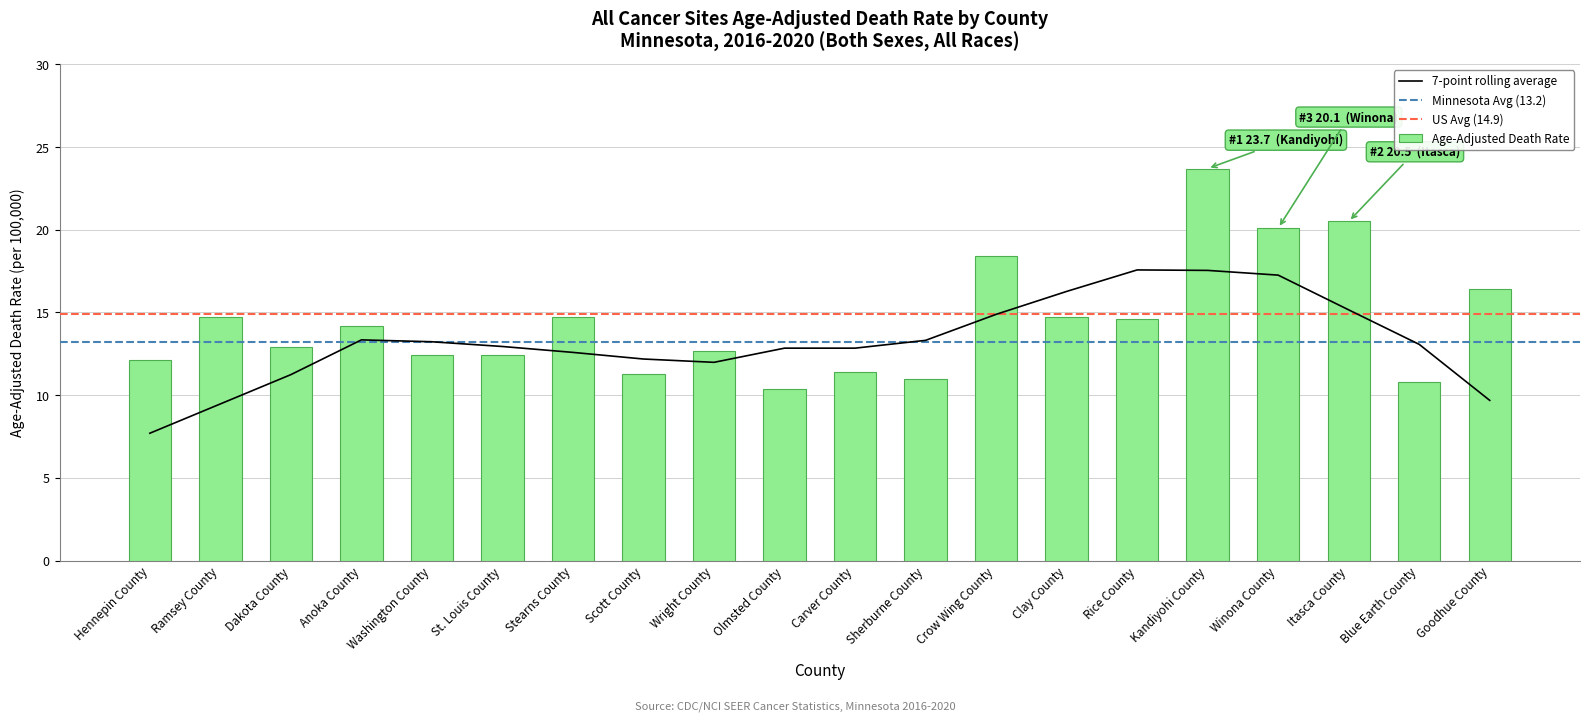

Approximately how many times larger is the value at St. Louis County compared to Blue Earth County?

1.1